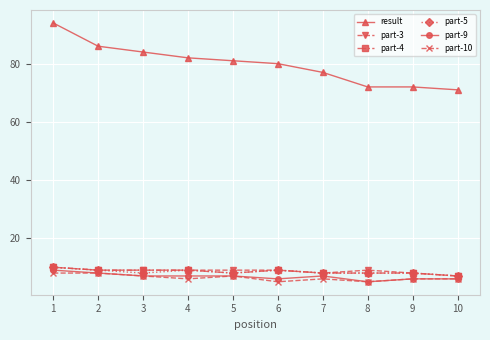

How many series are shown in this chart?

6